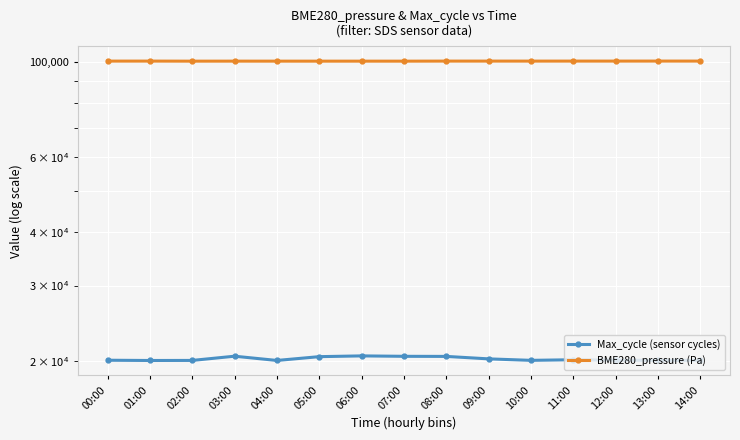

Is the value of BME280_pressure (Pa) at 11:00 greater than the value of Max_cycle (sensor cycles) at 03:00?

Yes